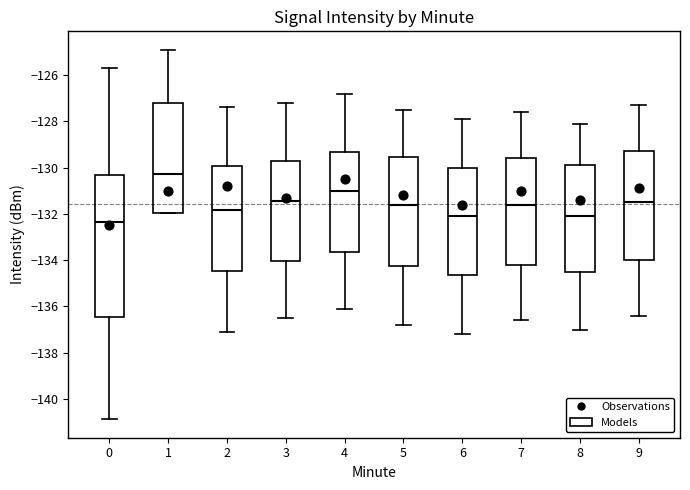

Reading left to right, transcribe this box plot: for each box, give where its median line is, the range the box spans, and where its two whiskers end, as read against the y-axis. The values are not printed on the chart, so give them approximately, as read against the axis.

0: median -132.4, box -136.4 to -130.4, whiskers -140.8 to -125.8
1: median -130.2, box -132.0 to -127.2, whiskers -132.0 to -125.0
2: median -131.8, box -134.4 to -130.0, whiskers -137.0 to -127.4
3: median -131.4, box -134.0 to -129.8, whiskers -136.4 to -127.2
4: median -131.0, box -133.6 to -129.4, whiskers -136.0 to -126.8
5: median -131.6, box -134.2 to -129.6, whiskers -136.8 to -127.4
6: median -132.0, box -134.6 to -130.0, whiskers -137.2 to -127.8
7: median -131.6, box -134.2 to -129.6, whiskers -136.6 to -127.6
8: median -132.0, box -134.6 to -129.8, whiskers -137.0 to -128.0
9: median -131.4, box -134.0 to -129.2, whiskers -136.4 to -127.2